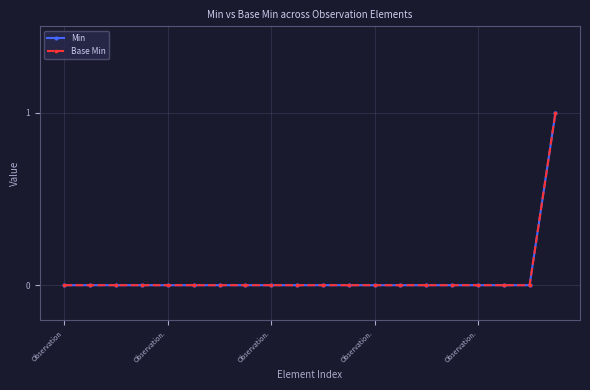

What is the label of the 7th point from the right?

13